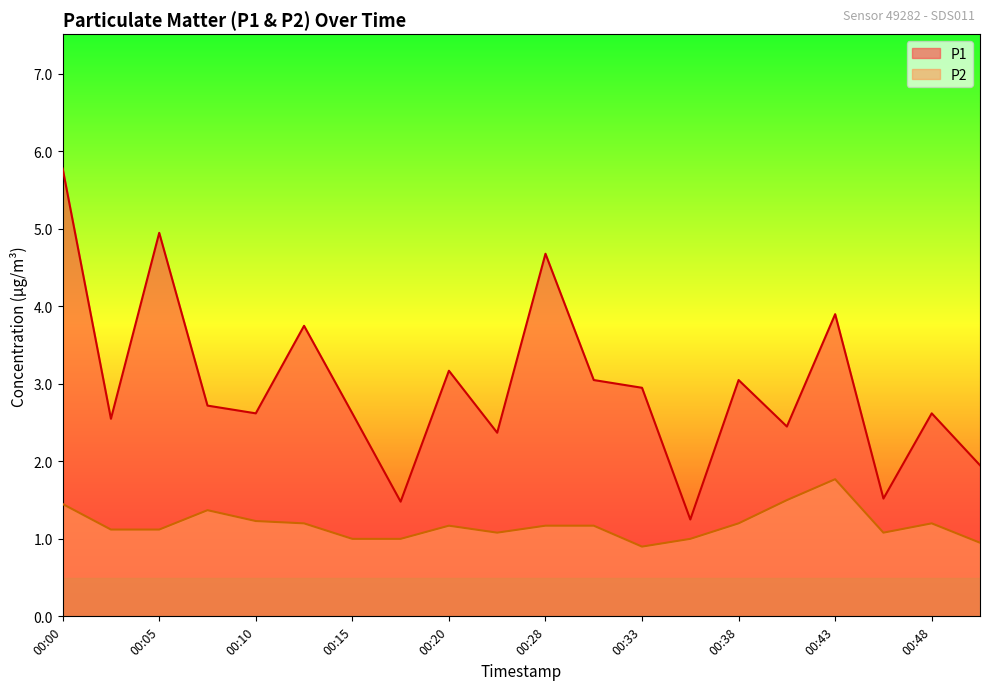

What is the maximum value for P2?

1.8